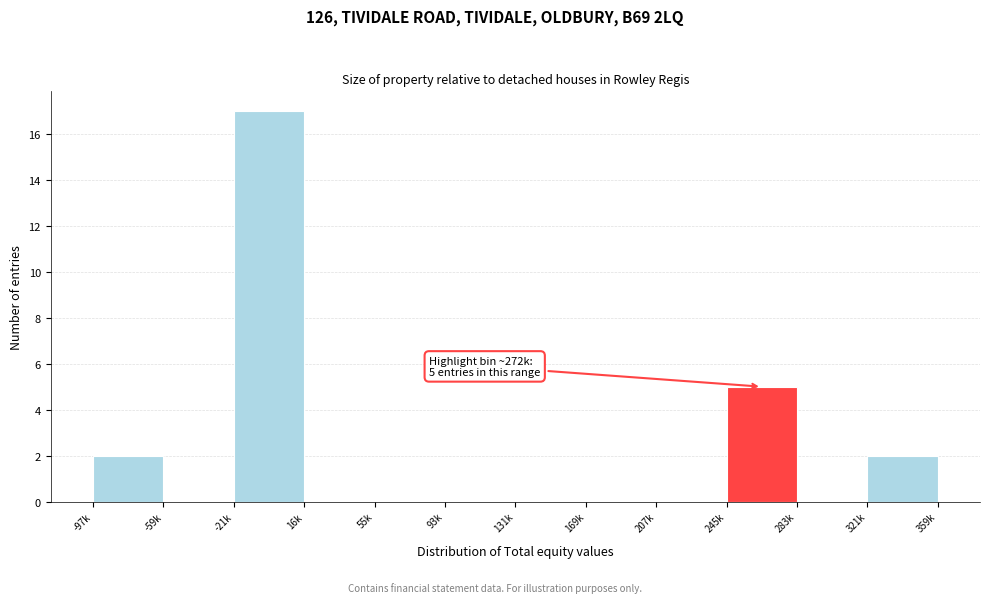

Reading right to left, list all the values displayed in this chart.

321k=2	283k=0	245k=5	207k=0	169k=0	131k=0	93k=0	55k=0	16k=0	-21k=17	-59k=0	-97k=2